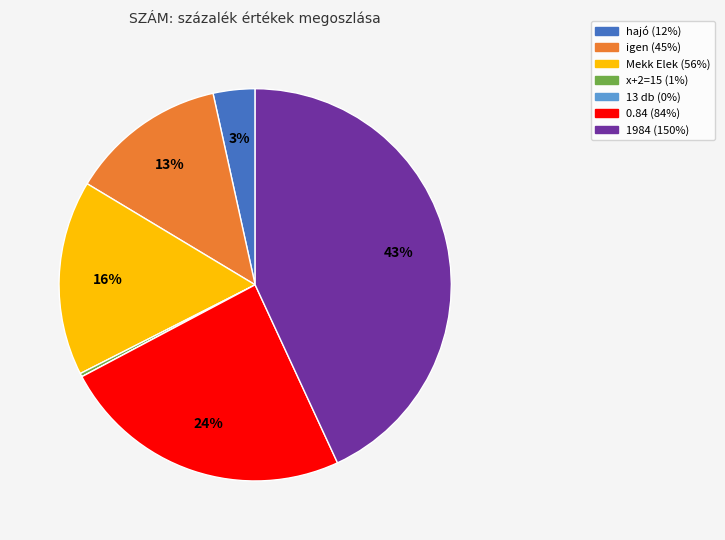

To the nearest percent, what is the difference between the Mekk Elek and hajó slice percentages?

13%